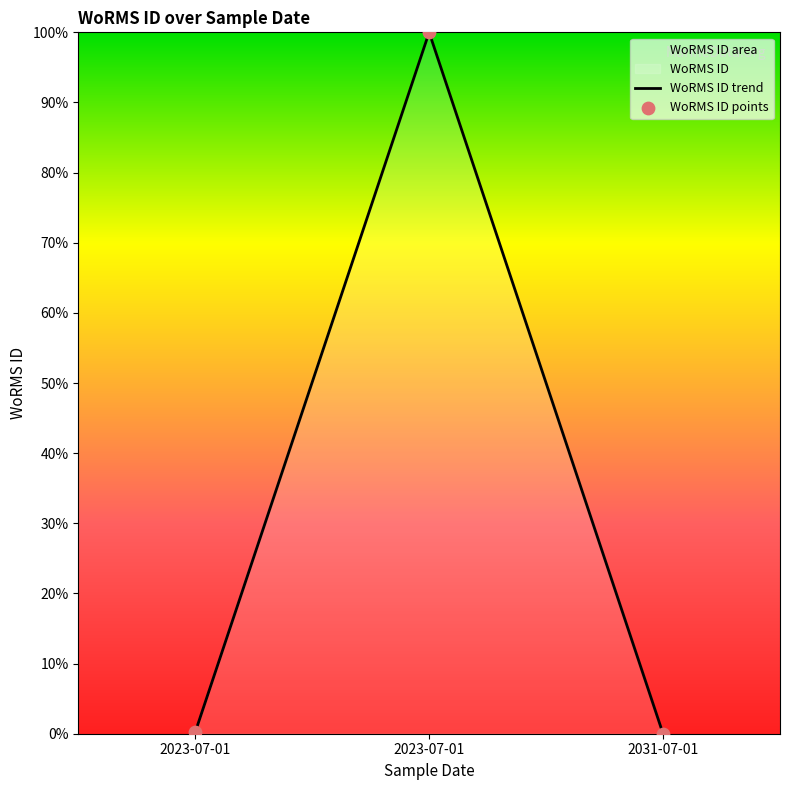

What is the change in value from 2023-07-01 to 2031-07-01?

-0.2